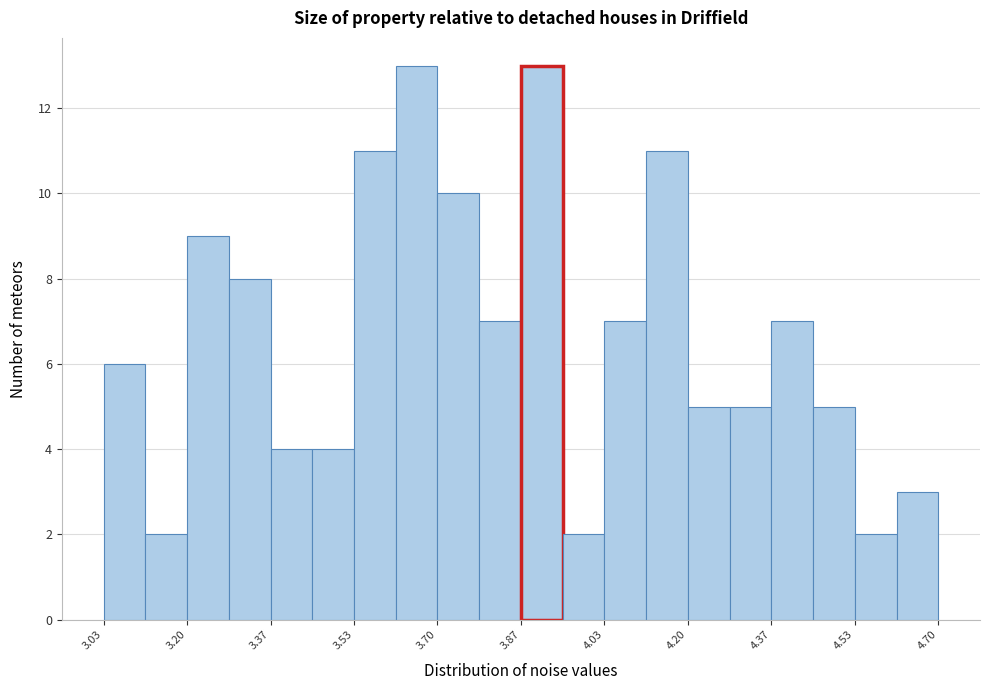

Reading left to right, transcribe this chart: for each bar, give the range it covers on the x-axis and its height. Neither the bar edges nor the heights are printed on the chart, so give them approximately, as read against the axes.

3.04 to 3.12: 6
3.12 to 3.20: 2
3.20 to 3.28: 9
3.28 to 3.36: 8
3.36 to 3.46: 4
3.46 to 3.54: 4
3.54 to 3.62: 11
3.62 to 3.70: 13
3.70 to 3.78: 10
3.78 to 3.86: 7
3.86 to 3.96: 13
3.96 to 4.04: 2
4.04 to 4.12: 7
4.12 to 4.20: 11
4.20 to 4.28: 5
4.28 to 4.36: 5
4.36 to 4.46: 7
4.46 to 4.54: 5
4.54 to 4.62: 2
4.62 to 4.70: 3